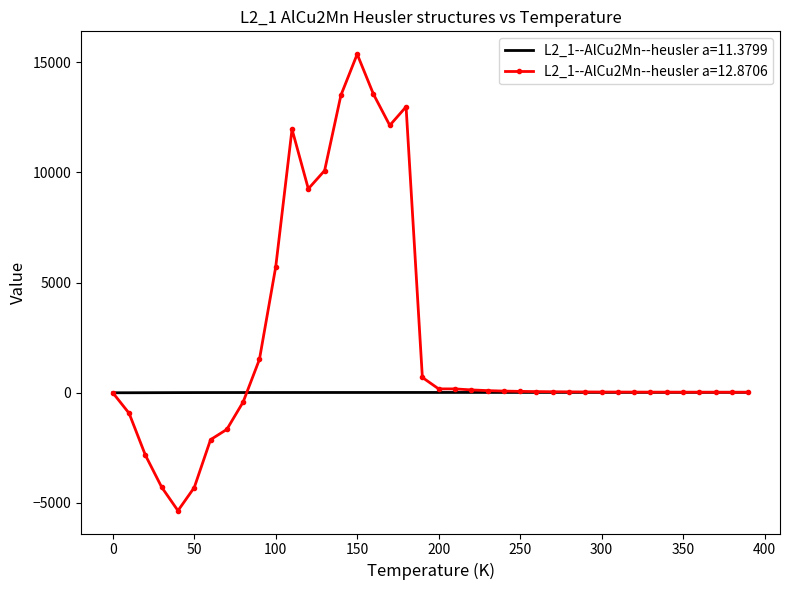

Rank the series by their average value, from lowest to highest.

L2_1--AlCu2Mn--heusler a=11.3799, L2_1--AlCu2Mn--heusler a=12.8706